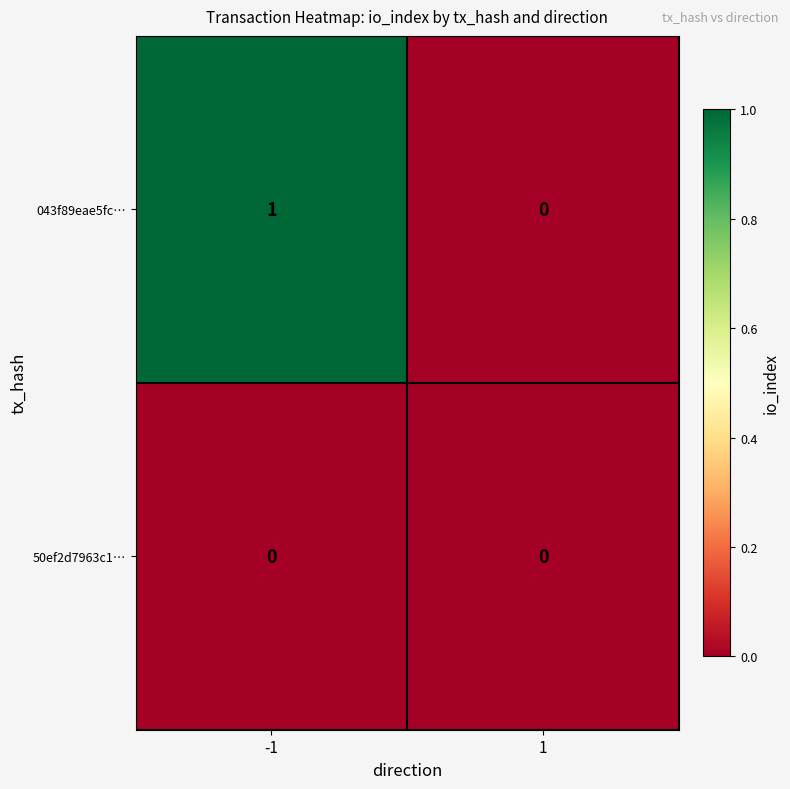

At which category is the sum across all series the highest?

-1